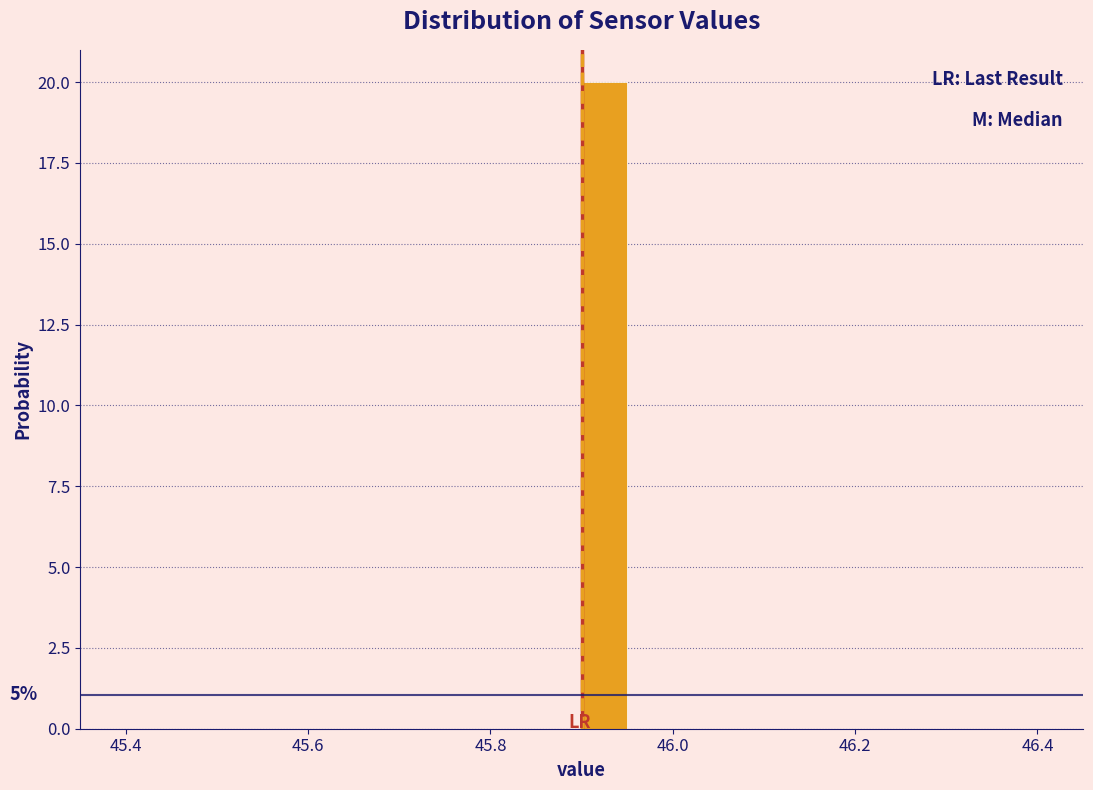

Read against the x-axis, roughly where is the centre of the tallest bar?

45.92